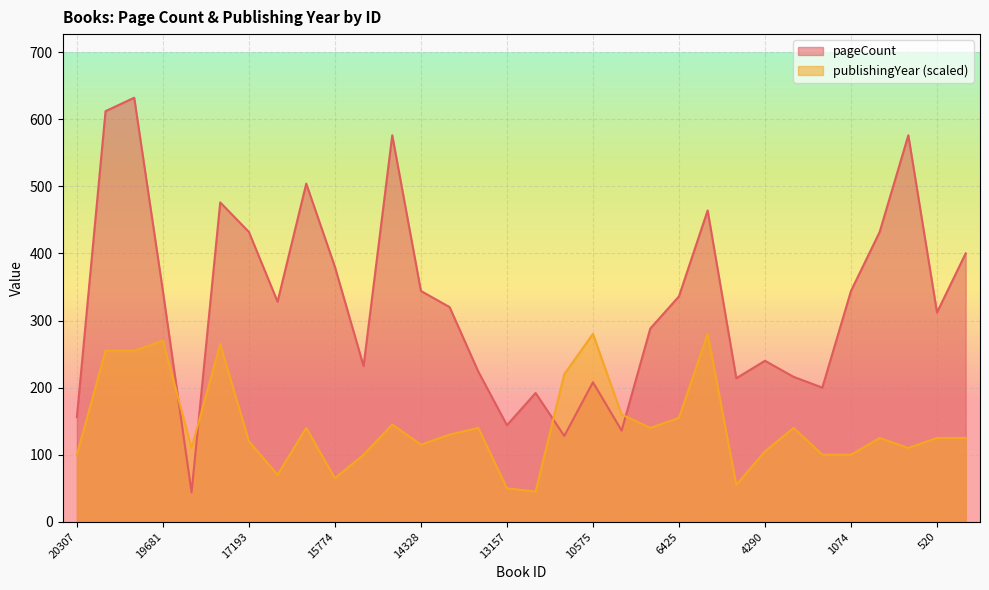

How many distinct data groups are displayed?

2